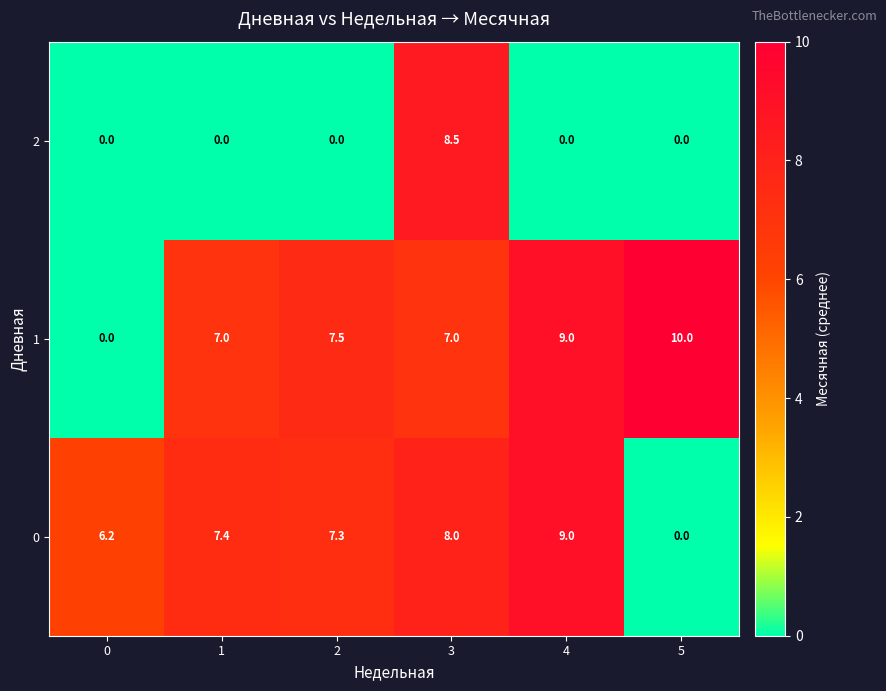

Which series changed the most between 1 and 2?

1